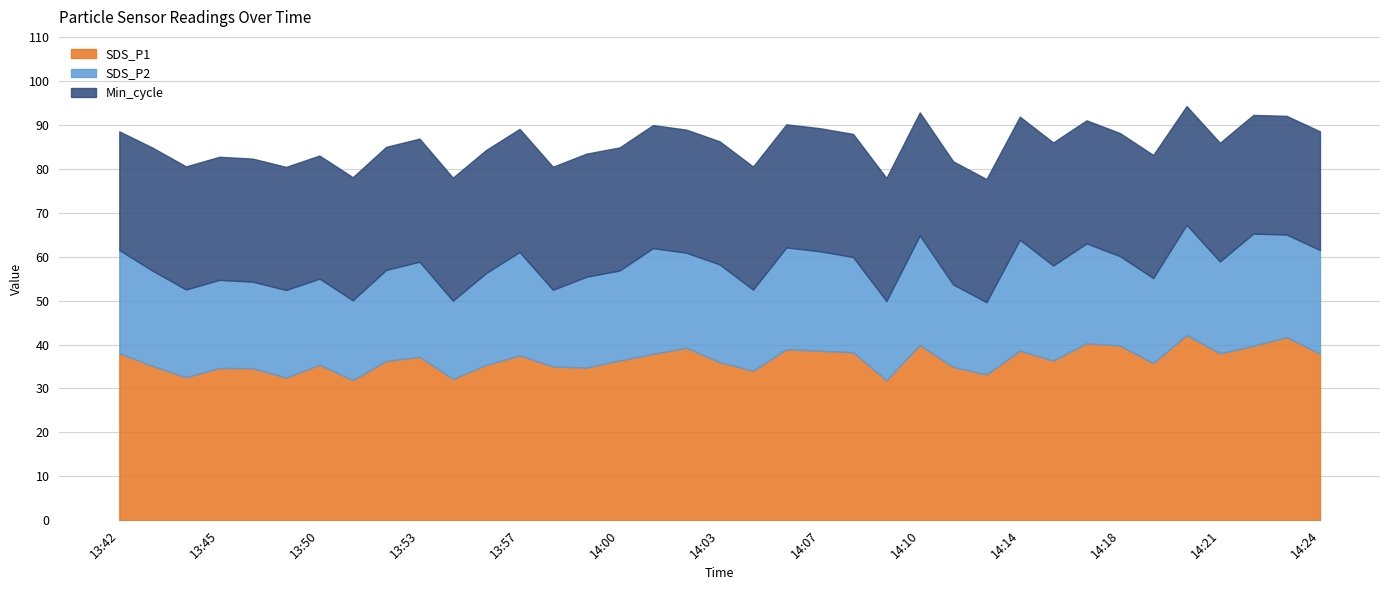

At which label does SDS_P2 first exceed 20?

13:42